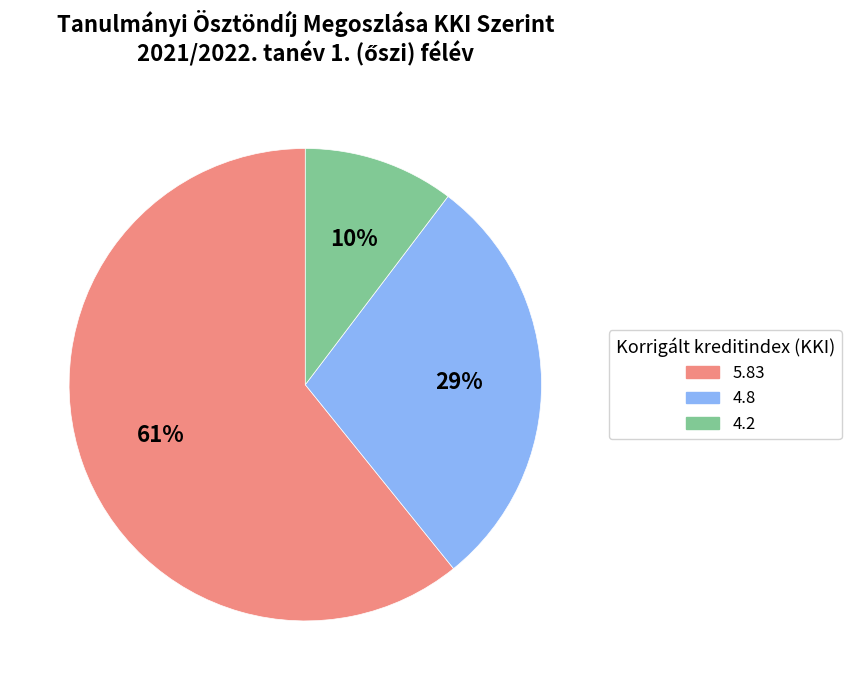

The 4.8 slice represents 29% of the pie. True or false?

True